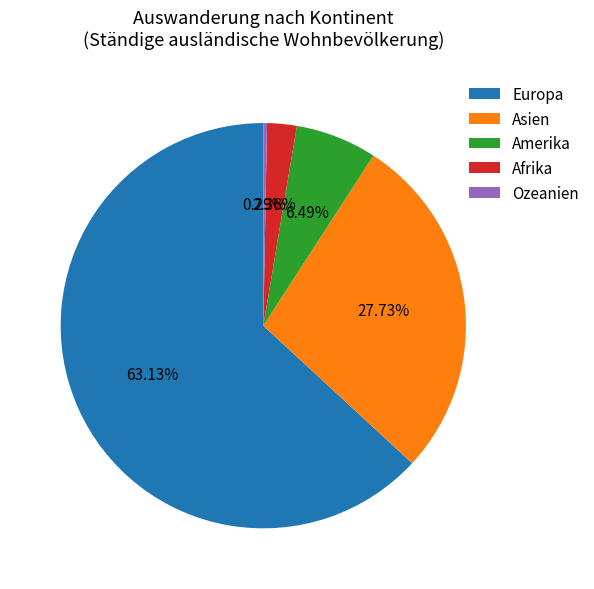

Is the sum of Afrika and Ozeanien greater than half?

No